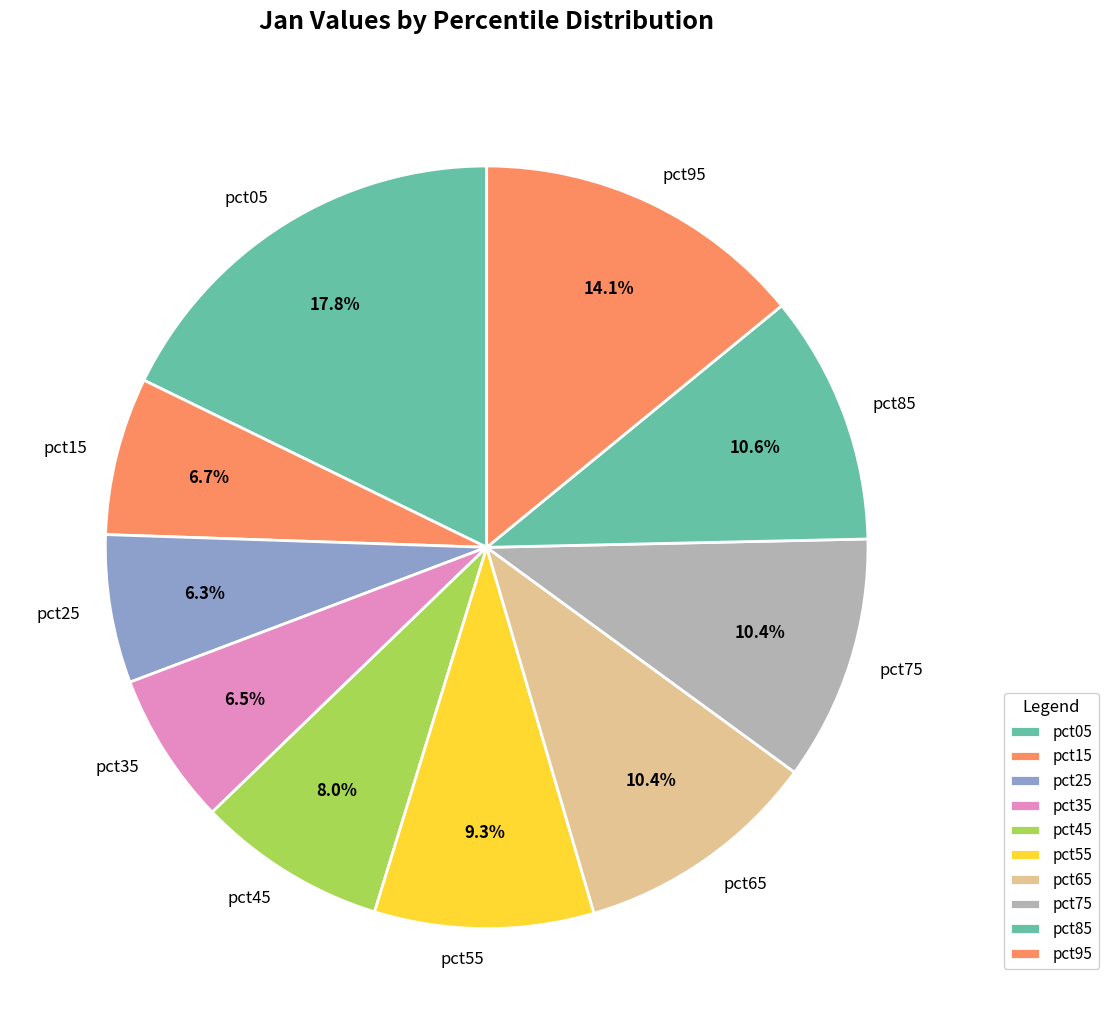

Does any single category account for the majority?

No